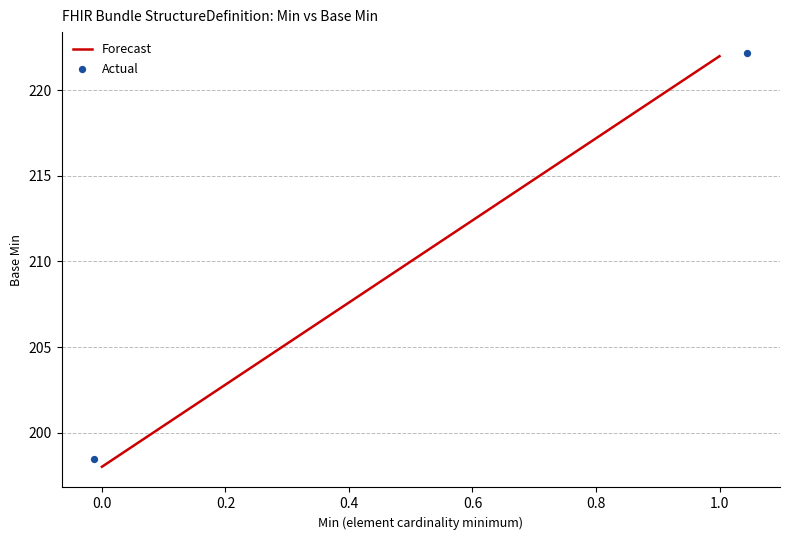

What Y value in the scatter plot is closest to 210?

198.5